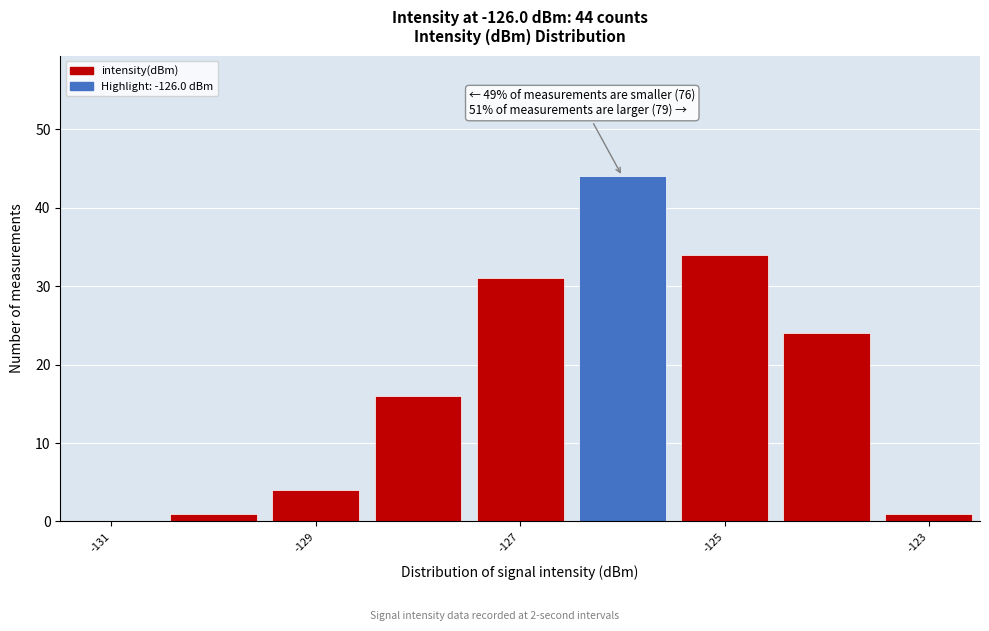

Which range on the x-axis has the tallest bar?

-126.5 to -125.5